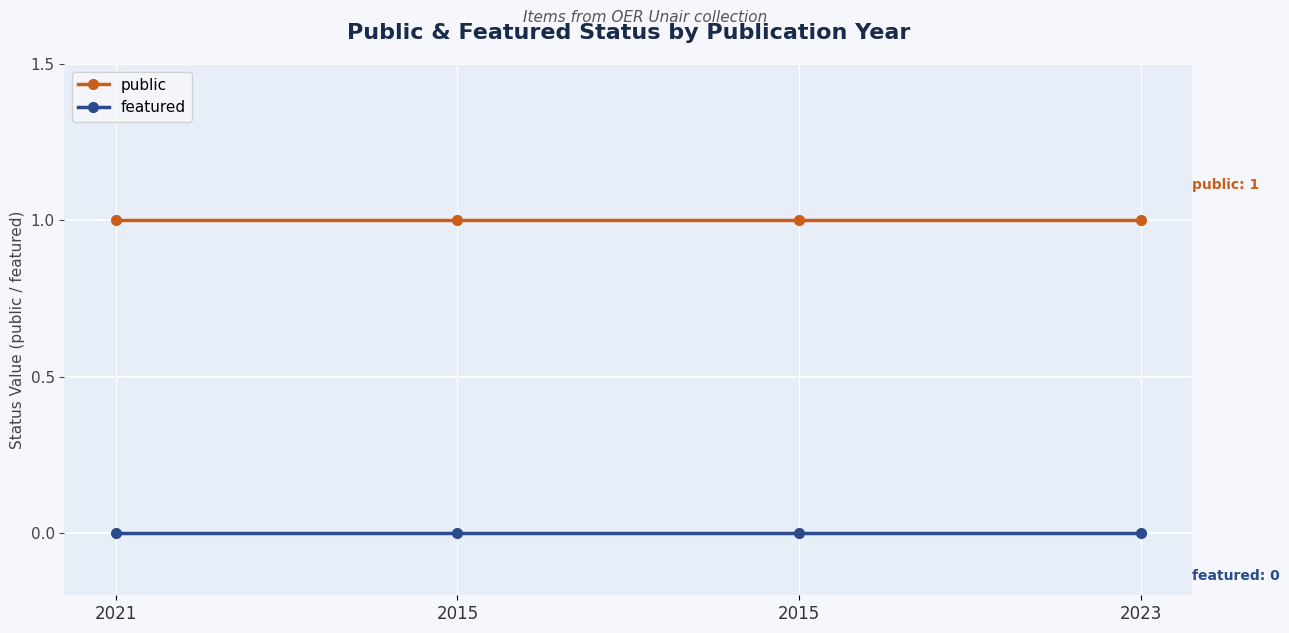

What are all the series names shown in the legend?

public, featured